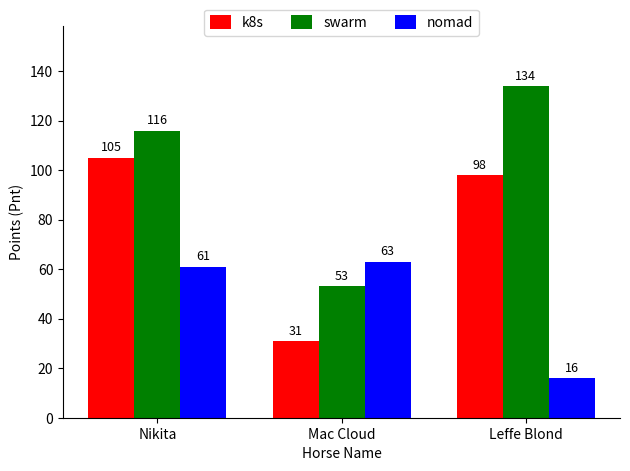

What is the label of the 3rd bar from the left?

Leffe Blond